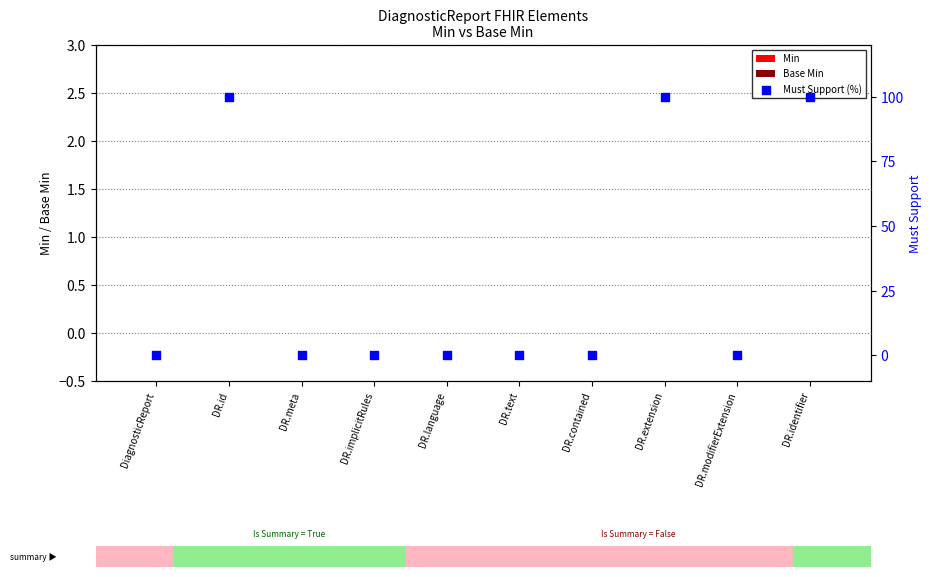

What are all the series names shown in the legend?

Min, Base Min, Must Support (%)